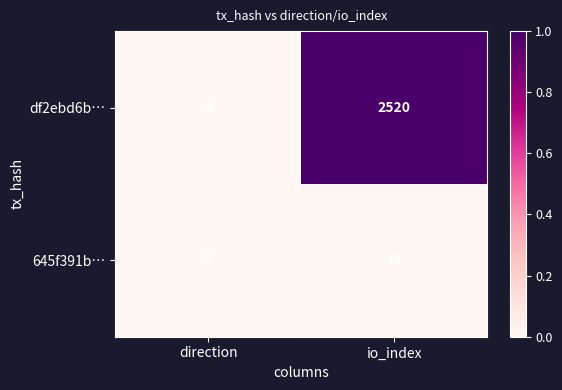

At io_index, list the series in order from smallest to largest.

645f391b…, df2ebd6b…